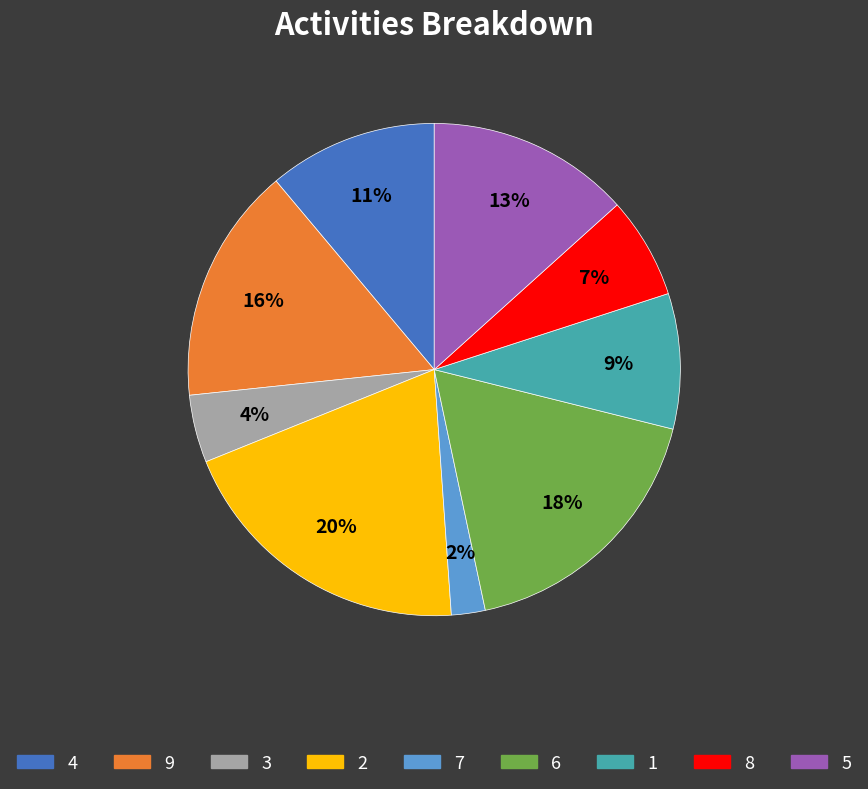

Between 9 and 1, which is larger?

9